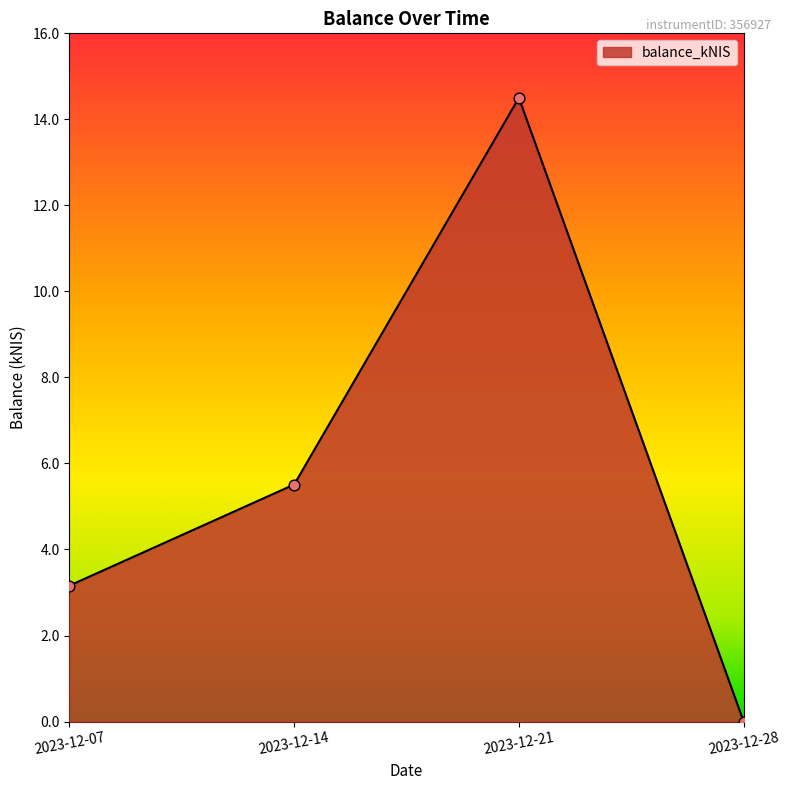

What is the change in value from 2023-12-14 to 2023-12-21?

+9.0